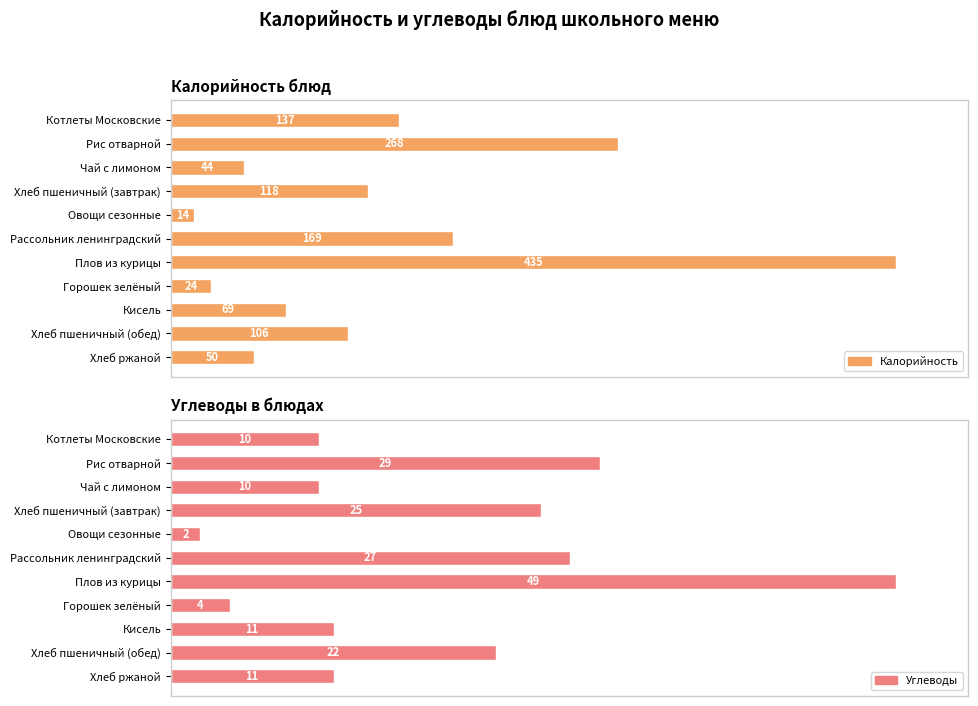

The value of Калорийность at Плов из курицы is 58.2. True or false?

False